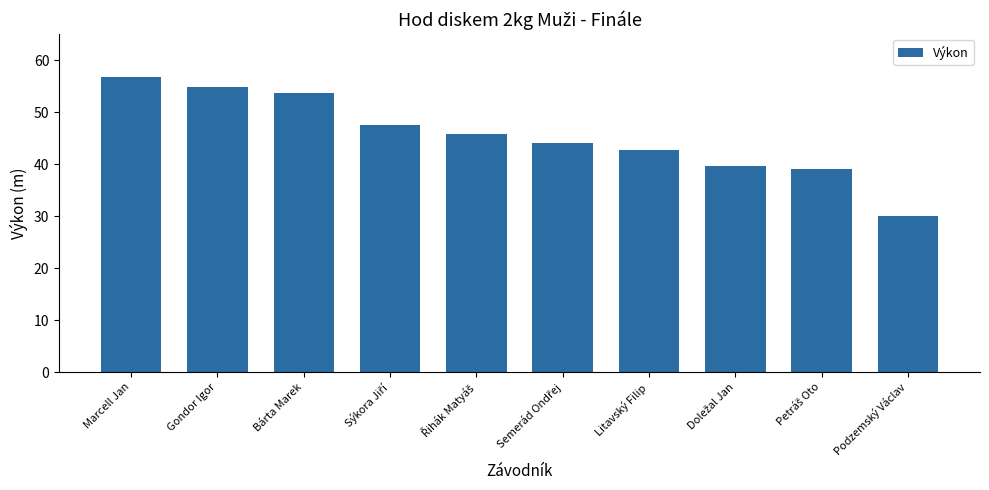

Count the number of categories in the chart.

10